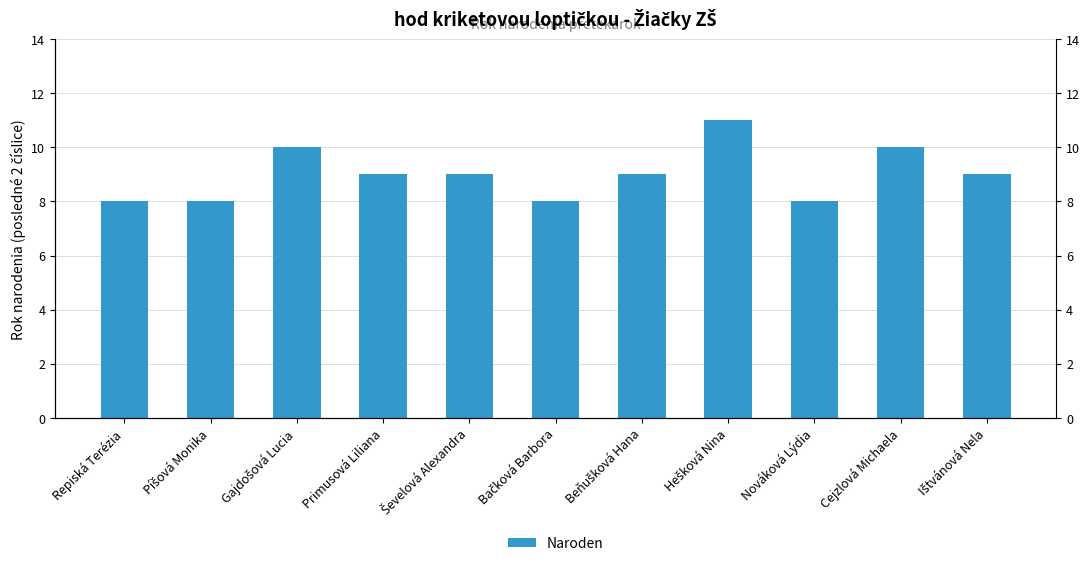

Reading left to right, transcribe all the data shown in this chart.

Repiská Terézia=8	Píšová Monika=8	Gajdošová Lucia=10	Primusová Liliana=9	Ševelová Alexandra=9	Bačková Barbora=8	Beňušková Hana=9	Hešková Nina=11	Nováková Lýdia=8	Cejzlová Michaela=10	Ištvánová Nela=9